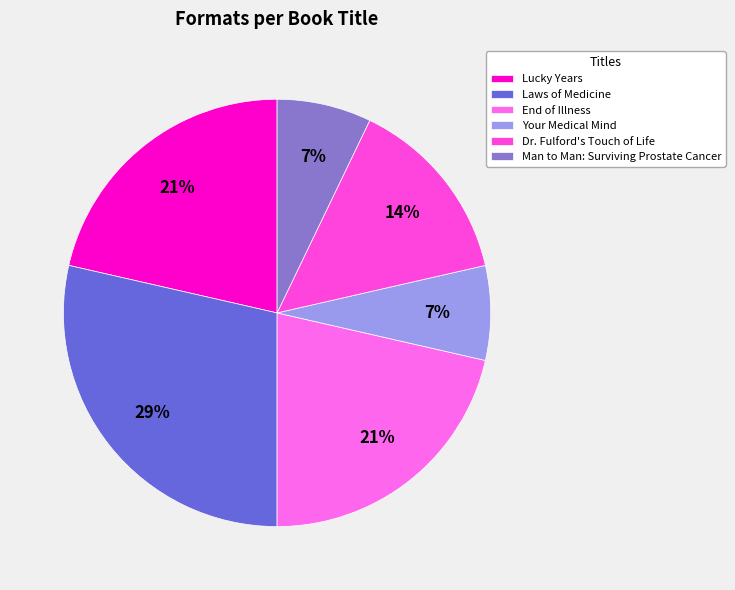

Count the number of slices in the pie.

6